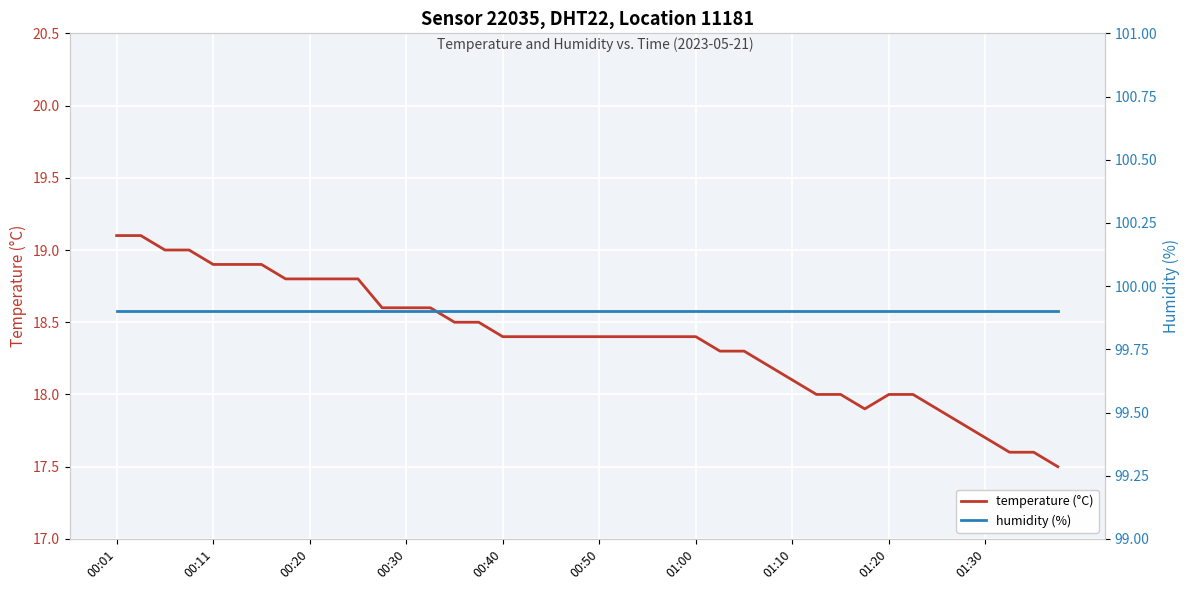

True or false: temperature (°C) has a value of 24.7 at 13.

False